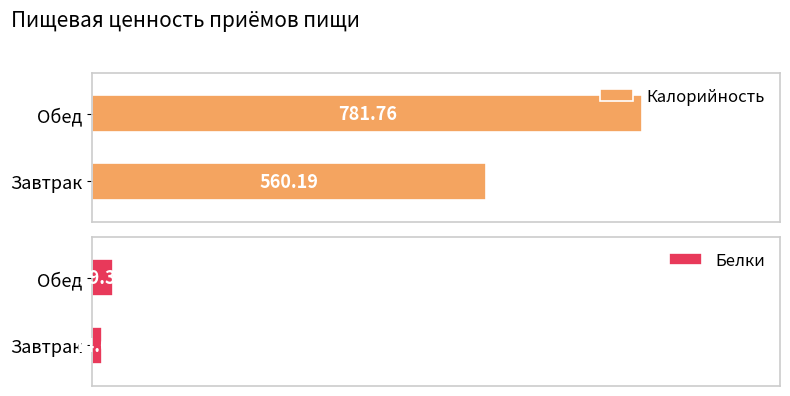

What is the difference between the Калорийность values at Обед and Завтрак?

221.6